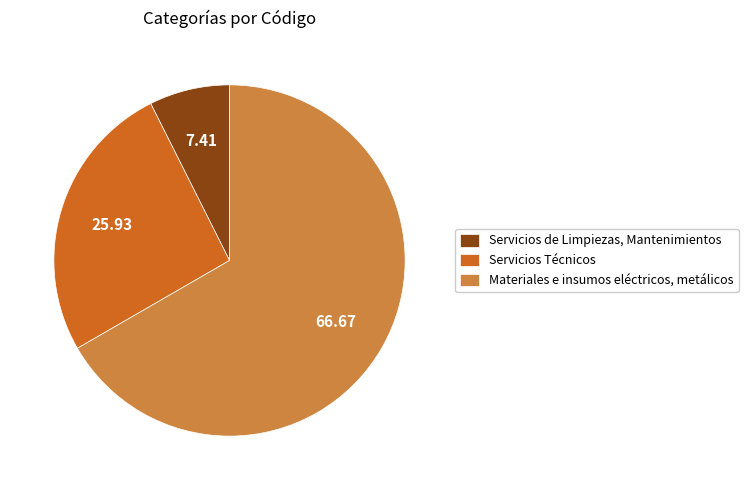

Which has a higher value, Servicios Técnicos or Servicios de Limpiezas, Mantenimientos?

Servicios Técnicos